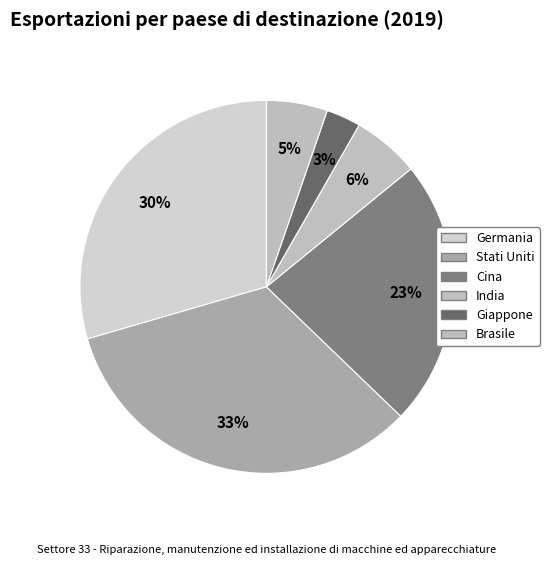

What percentage is the Germania slice, to the nearest percent?

30%